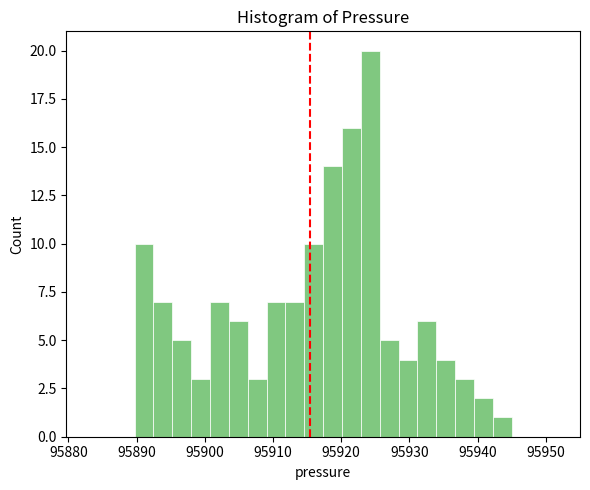

Around what value on the x-axis is the tallest bar? Give the approximate position of its centre, as read against the axis.

95924